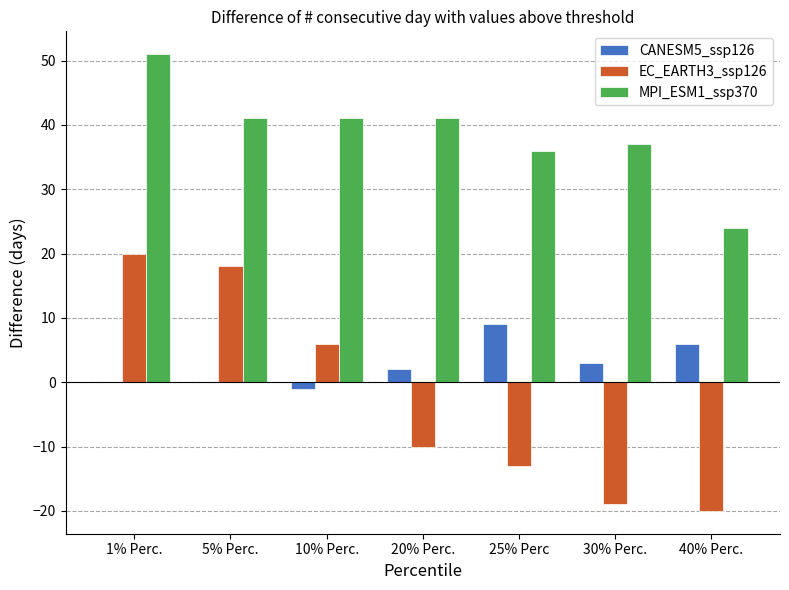

Which series changed the most between 25% Perc and 40% Perc.?

MPI_ESM1_ssp370